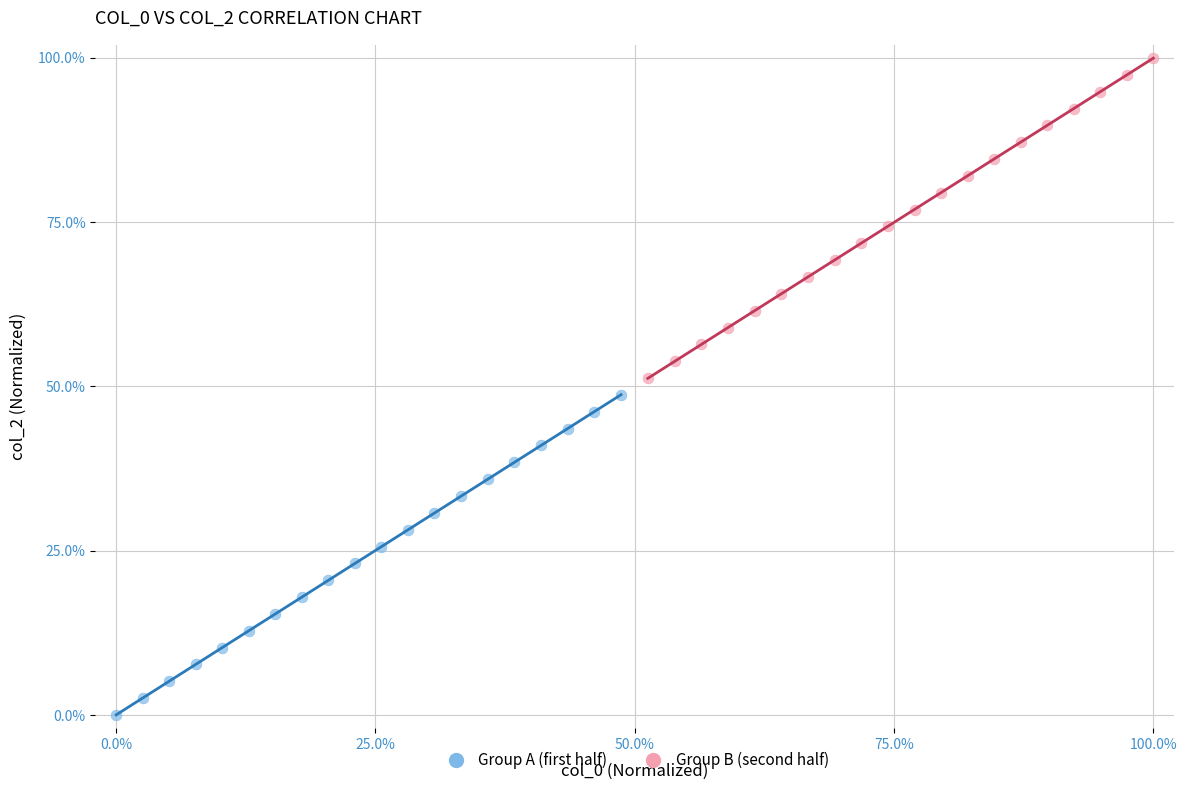

Which series contains the lowest Y value?

Group A (first half)